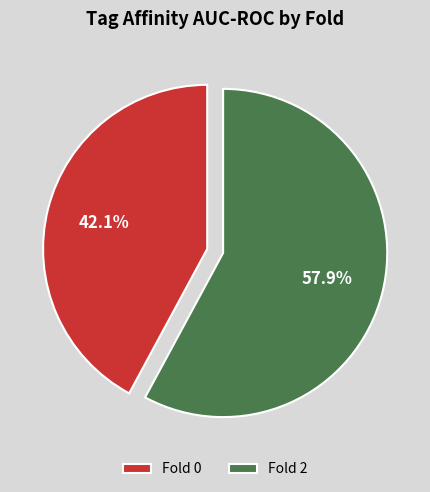

To the nearest percent, what is the difference between the largest and smallest slice percentages?

16%